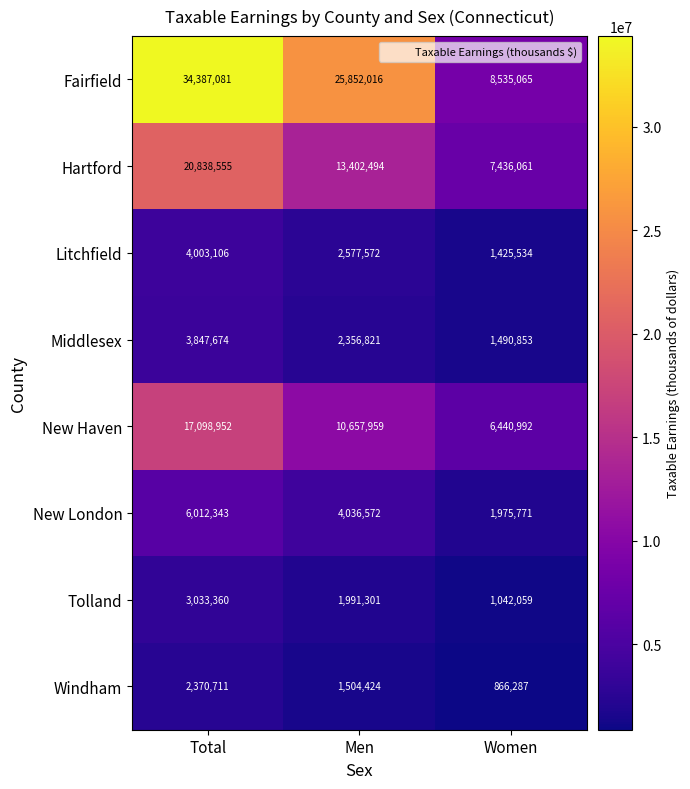

At how many categories does at least one series exceed 25321857?

2